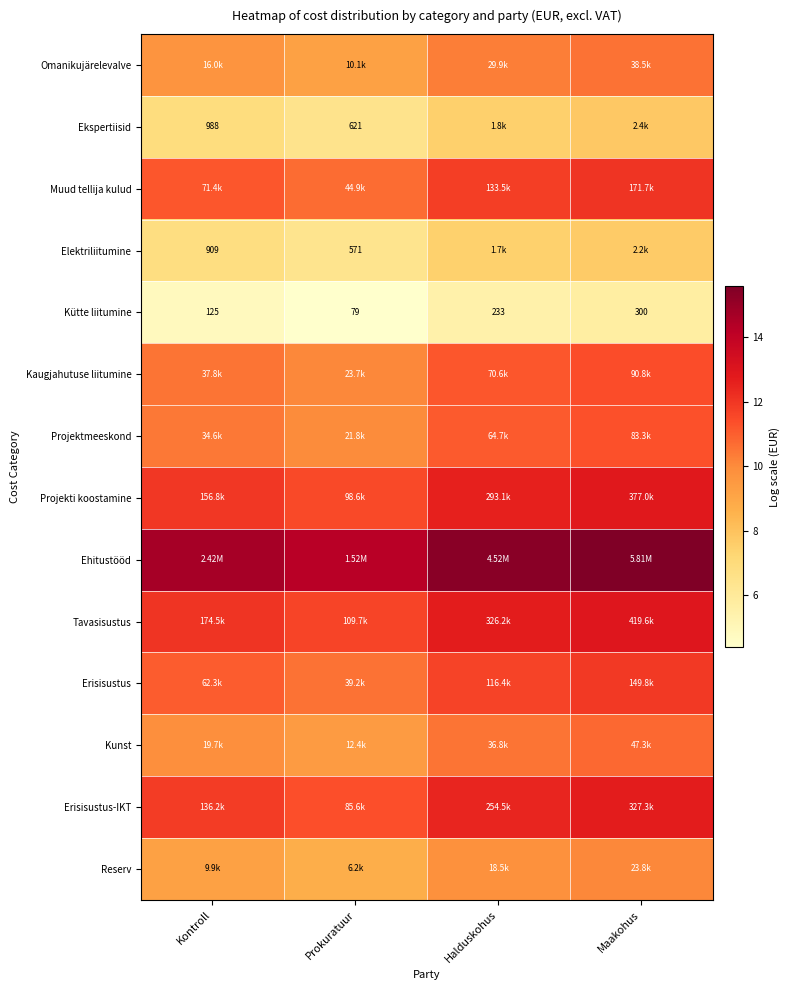

Rank the series at Halduskohus from highest to lowest value.

Ehitustööd, Tavasisustus, Projekti koostamine, Erisisustus-IKT, Muud tellija kulud, Erisisustus, Kaugjahutuse liitumine, Projektmeeskond, Kunst, Omanikujärelevalve, Reserv, Ekspertiisid, Elektriliitumine, Kütte liitumine